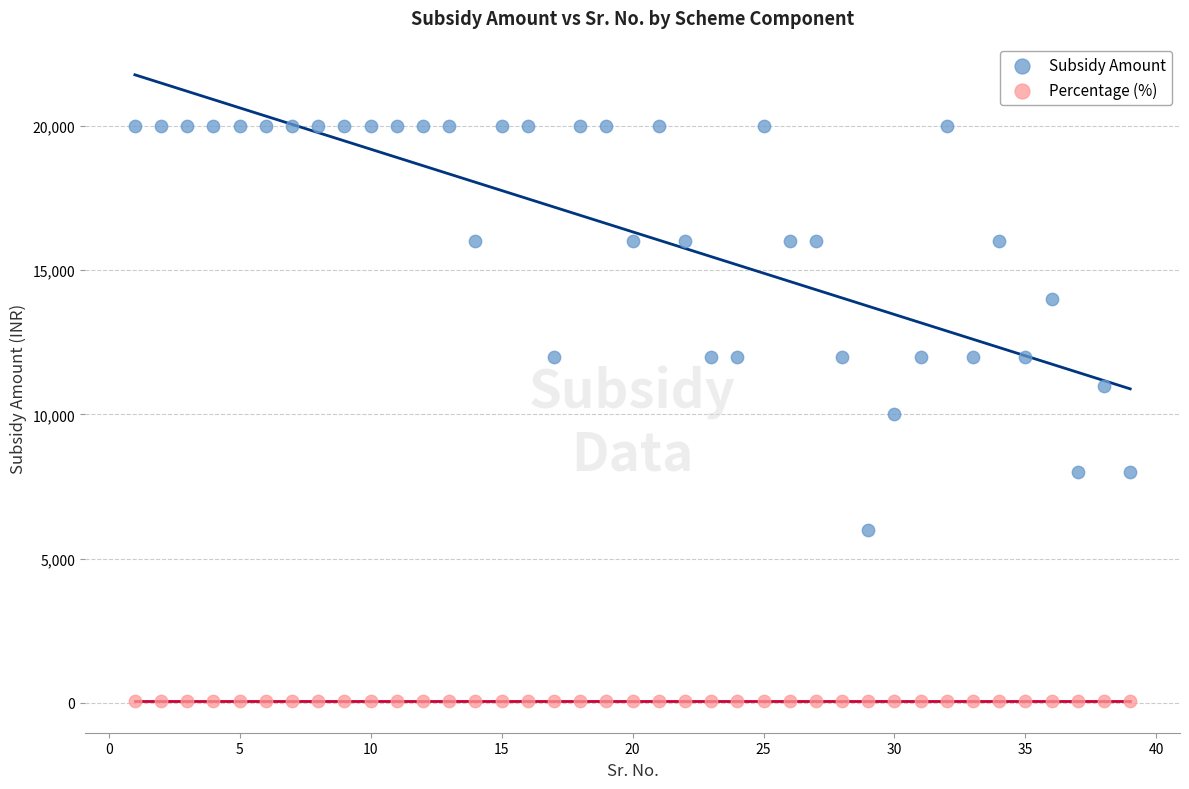

Which series reaches the minimum Y coordinate?

Percentage (%)